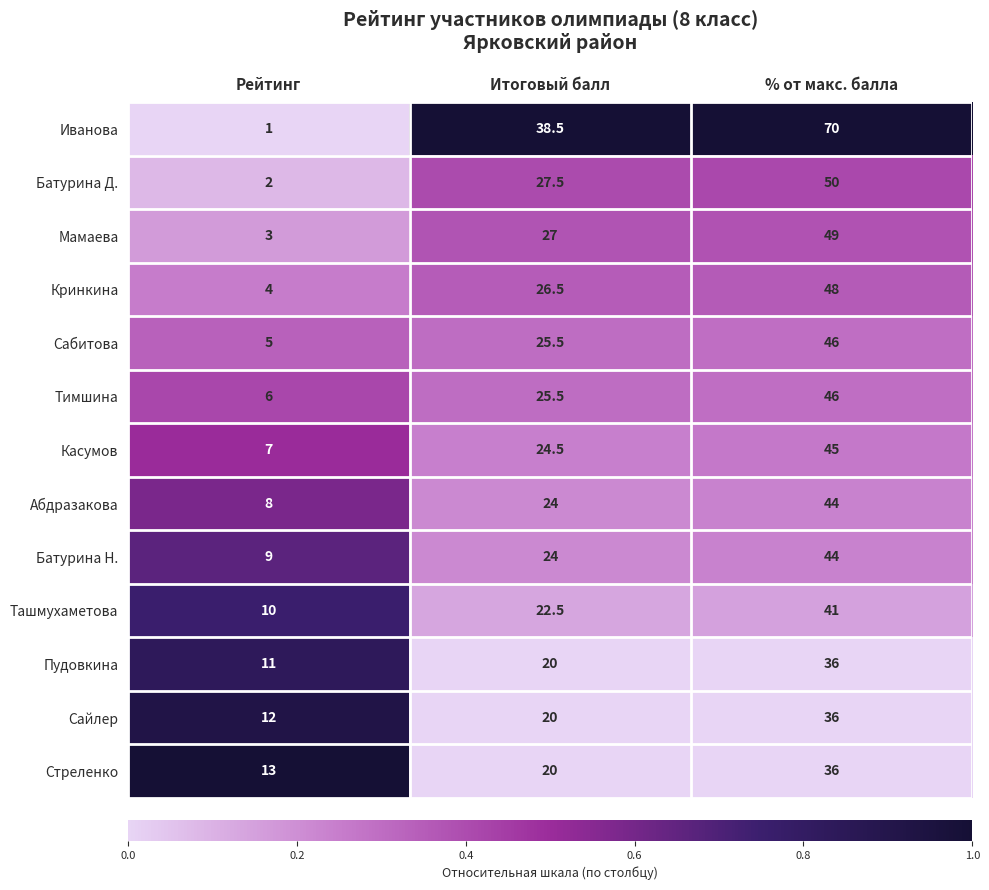

What is the total value across all series at Итоговый балл?

325.5